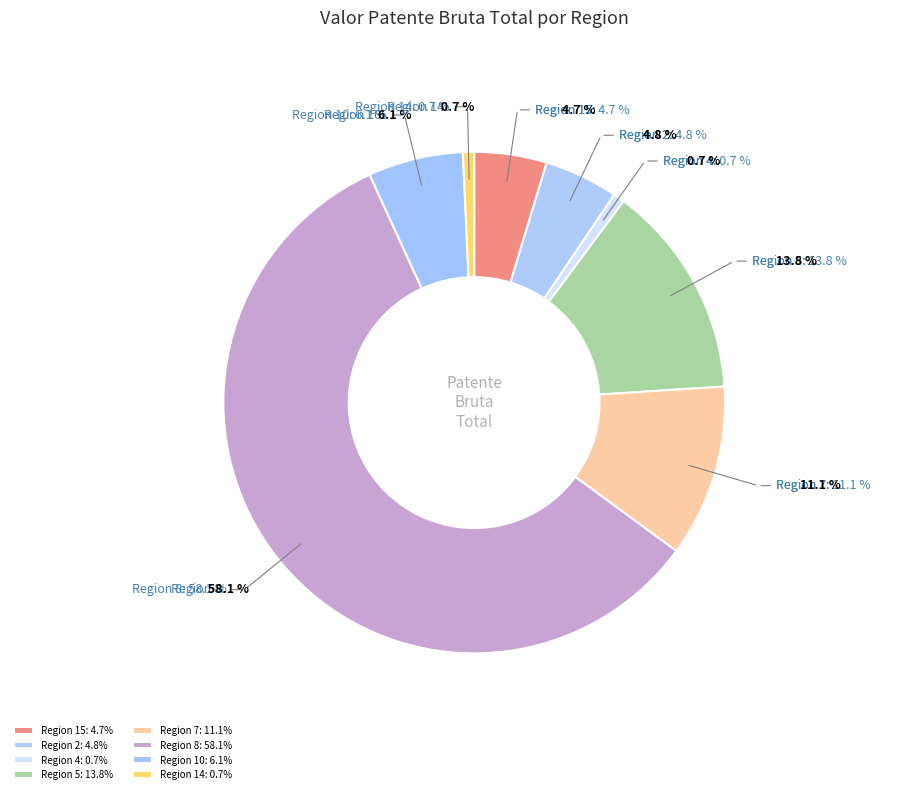

To the nearest percent, what is the difference between the largest and smallest slice percentages?

57%